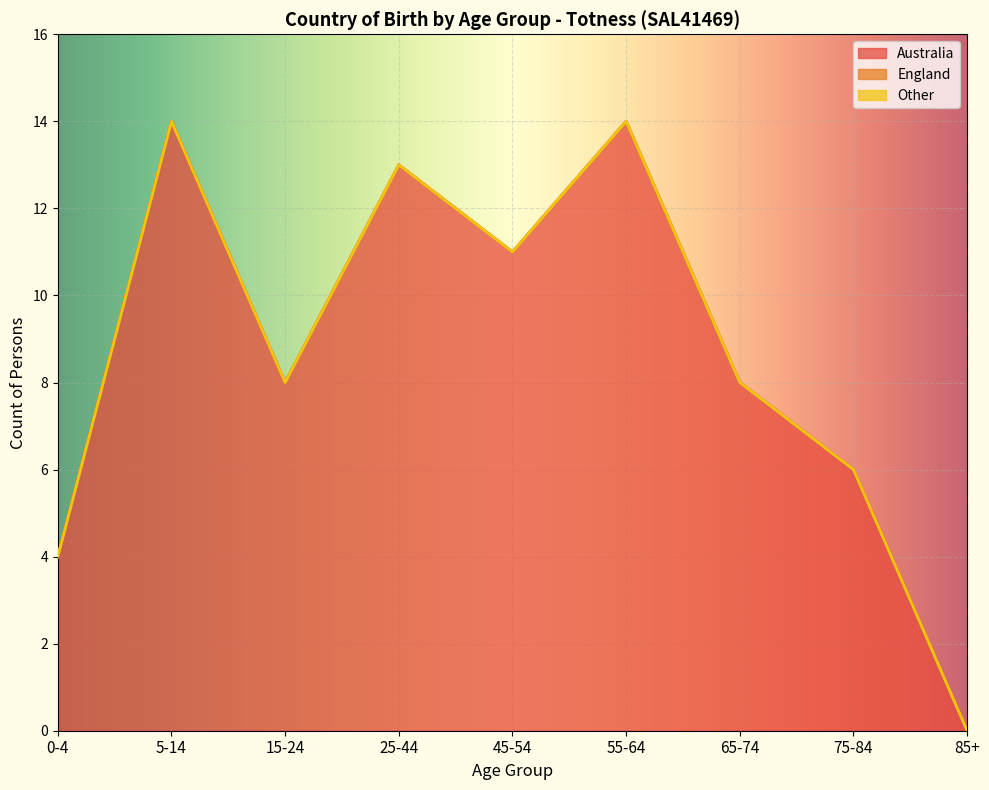

True or false: England and Other intersect in this chart.

False